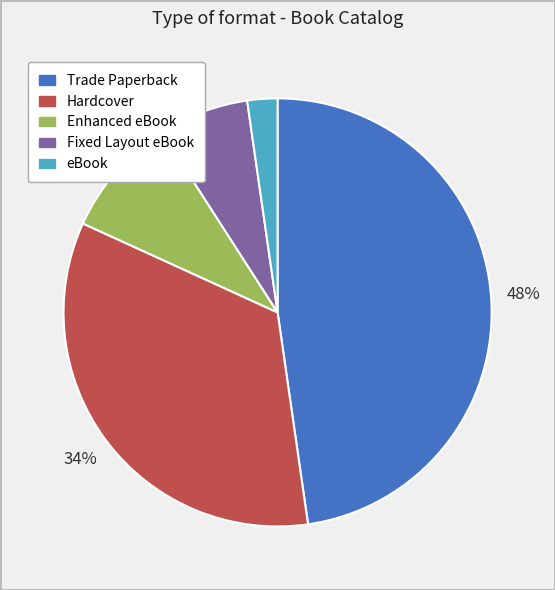

To the nearest percent, what is the average slice percentage?

20%